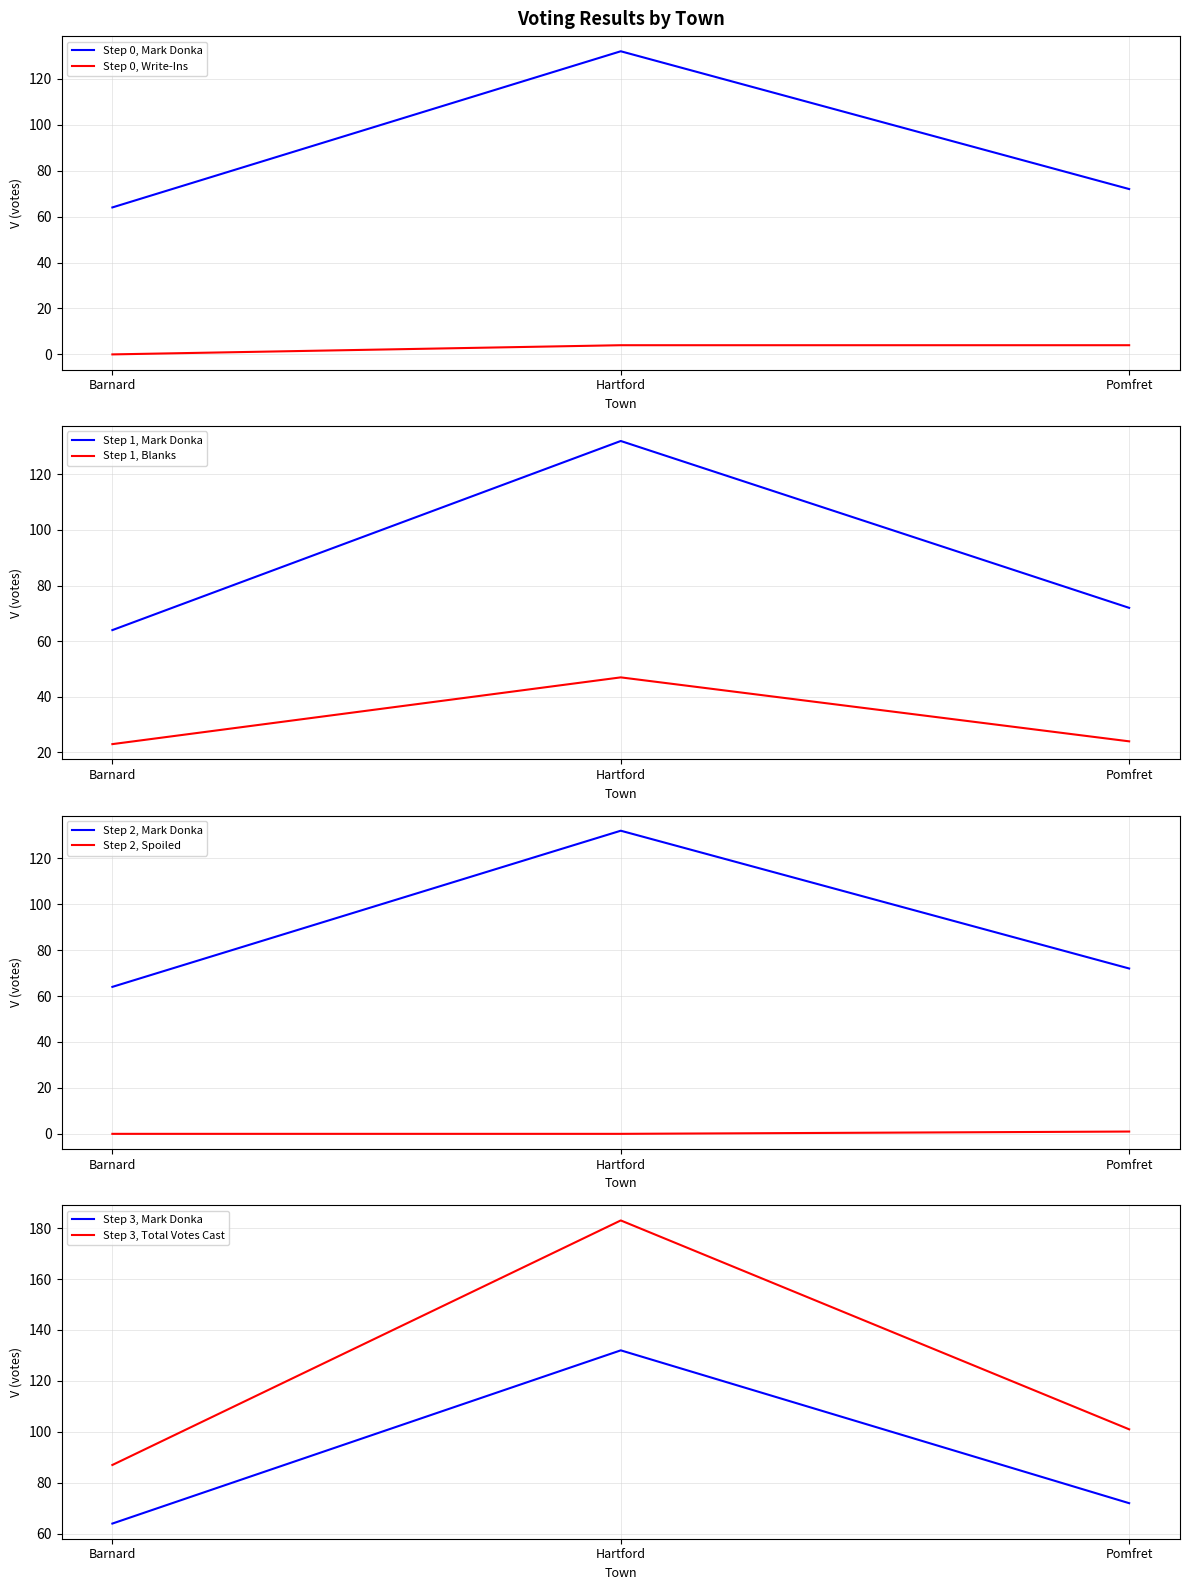

What is the sum of the Write-Ins values at Hartford and Barnard?

4